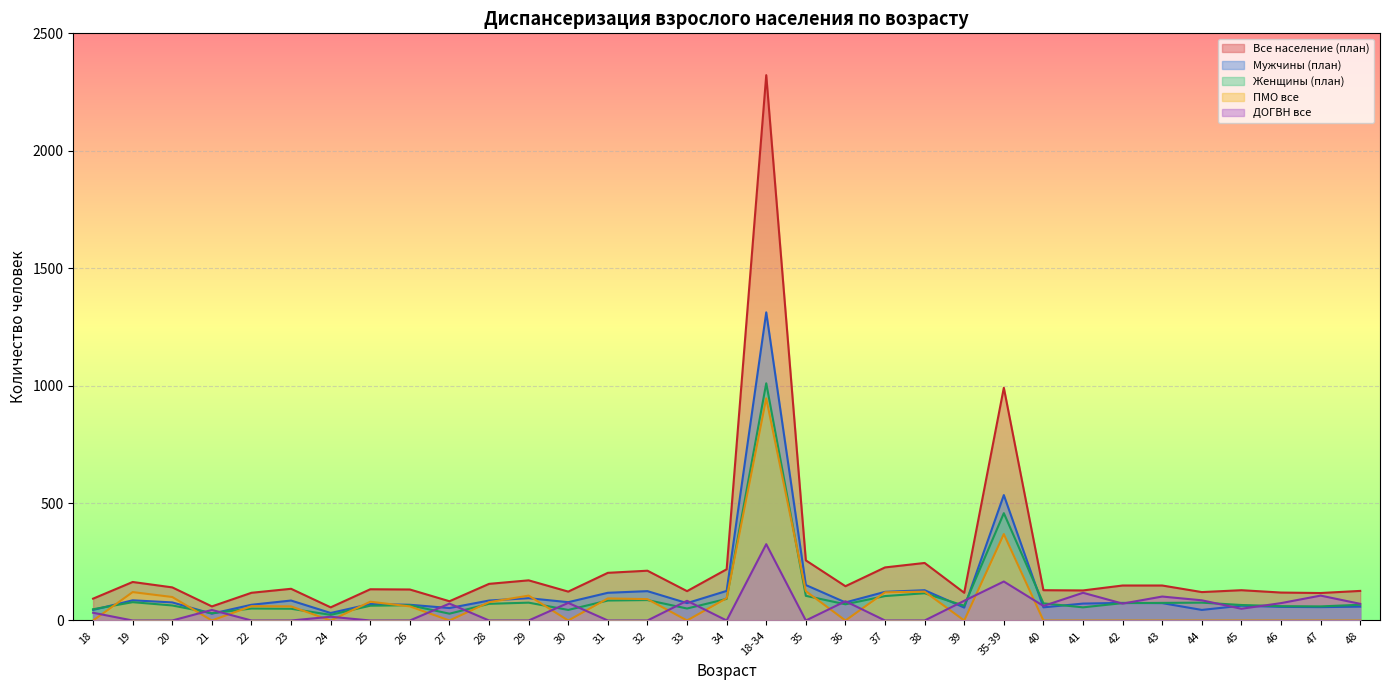

What is the maximum value for ПМО все?

946